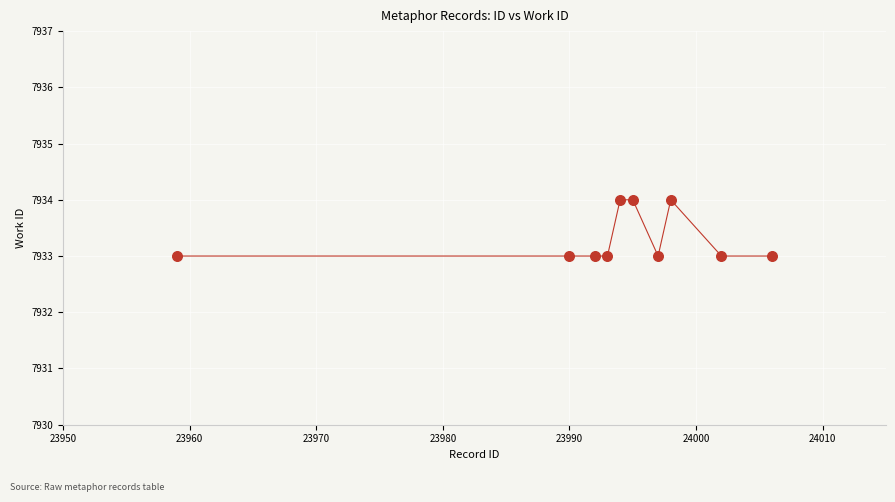

What is the average Y value?

7933